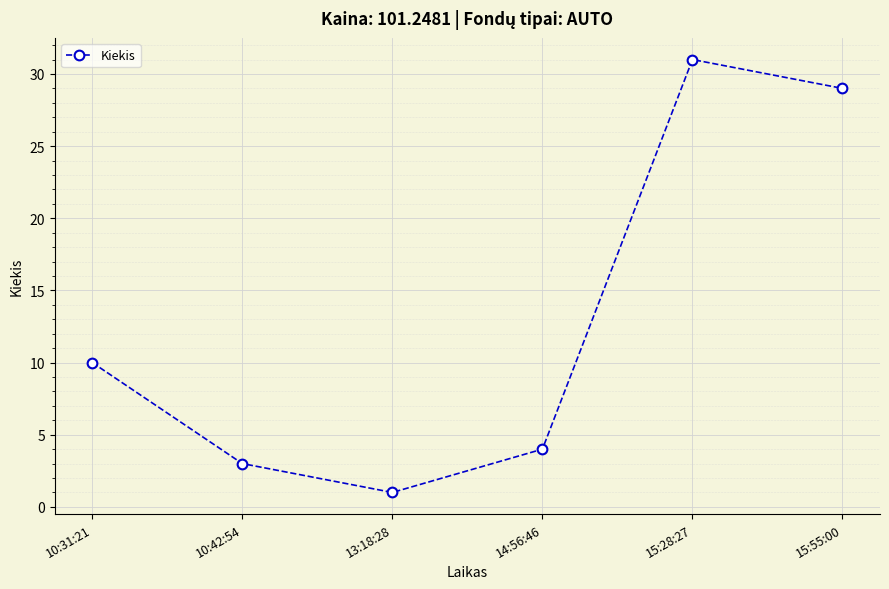

What is the difference between the second highest and second lowest values?

26